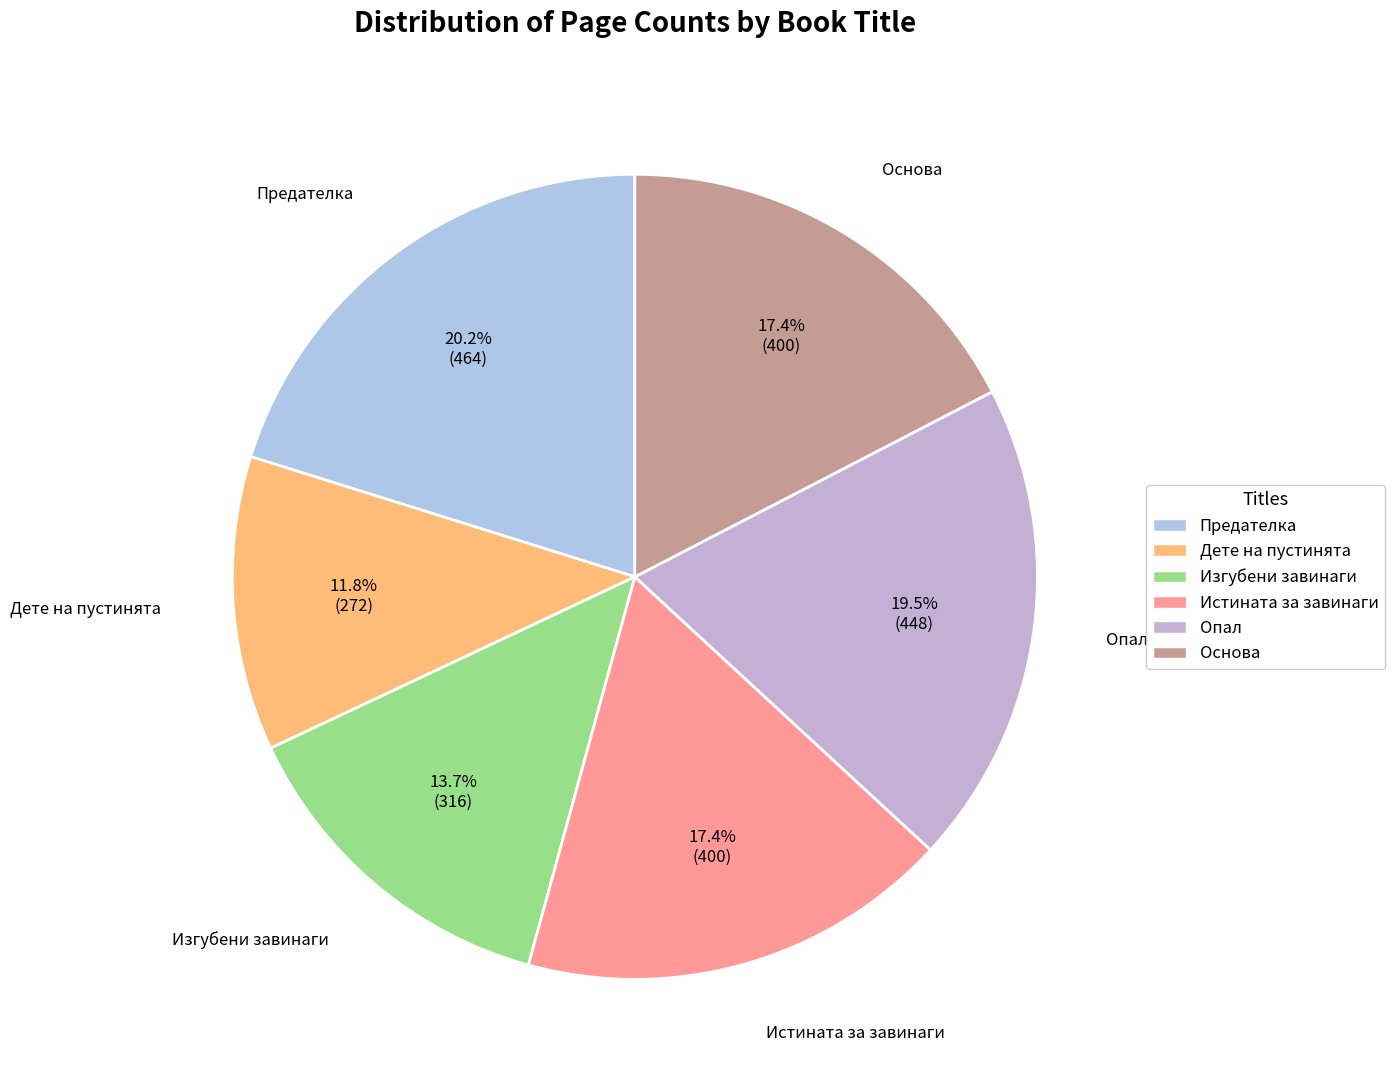

How many segments does this pie chart have?

6